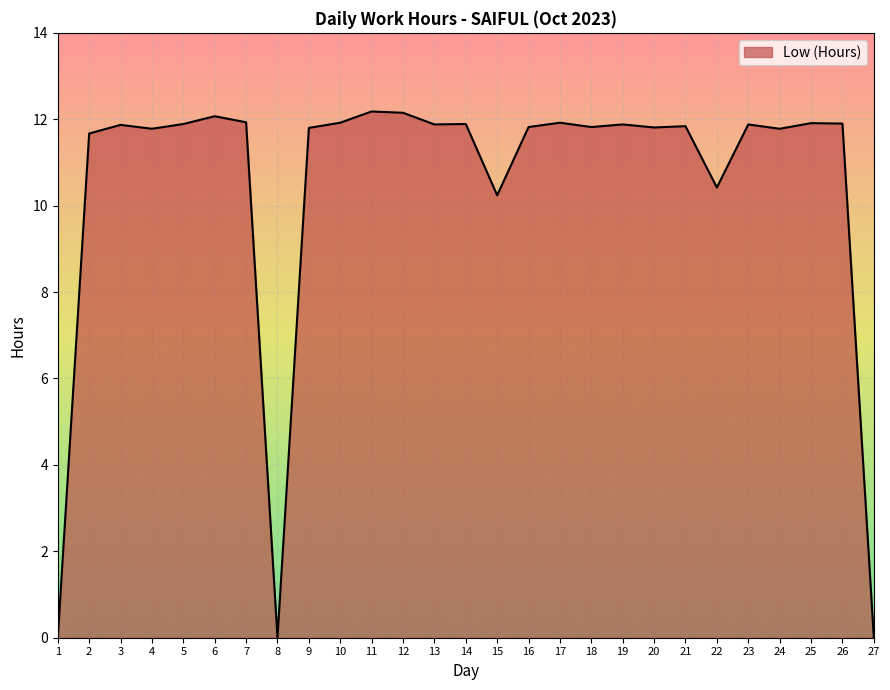

What is the greatest value displayed?

12.2